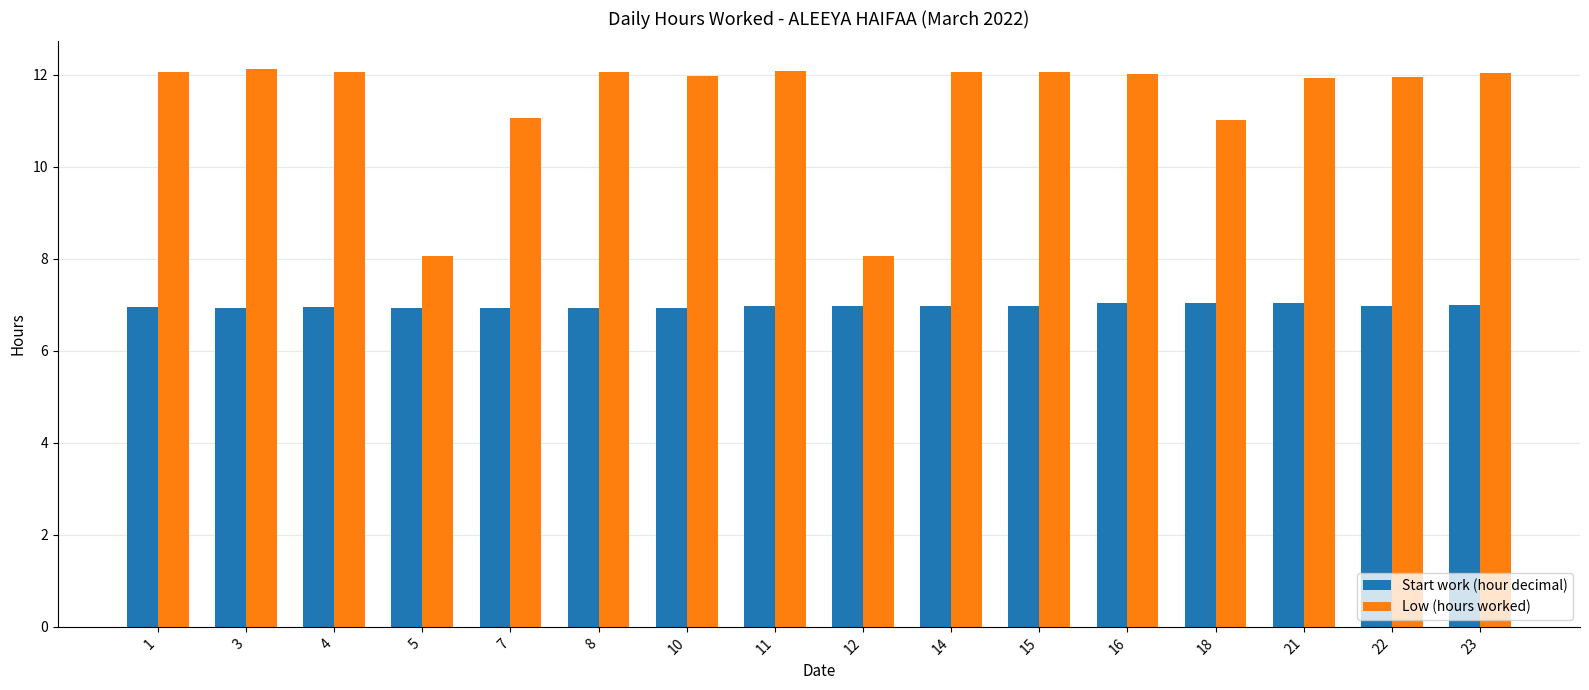

What is the average value of the Start work (hour decimal) series?

7.0